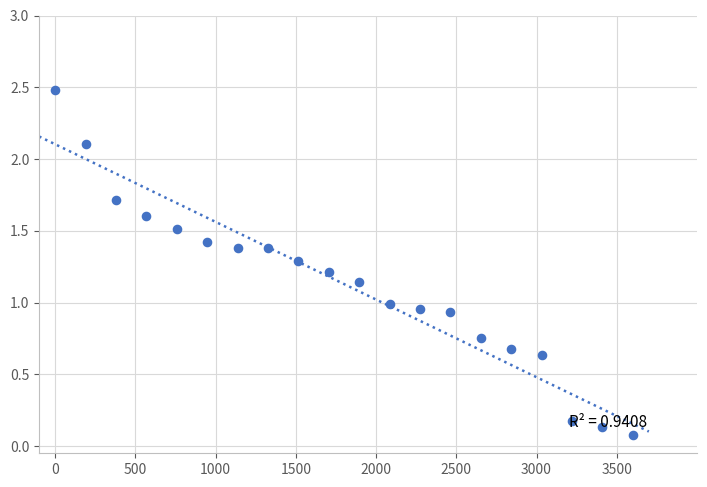

What is the range of Y values (max minus min)?

2.4